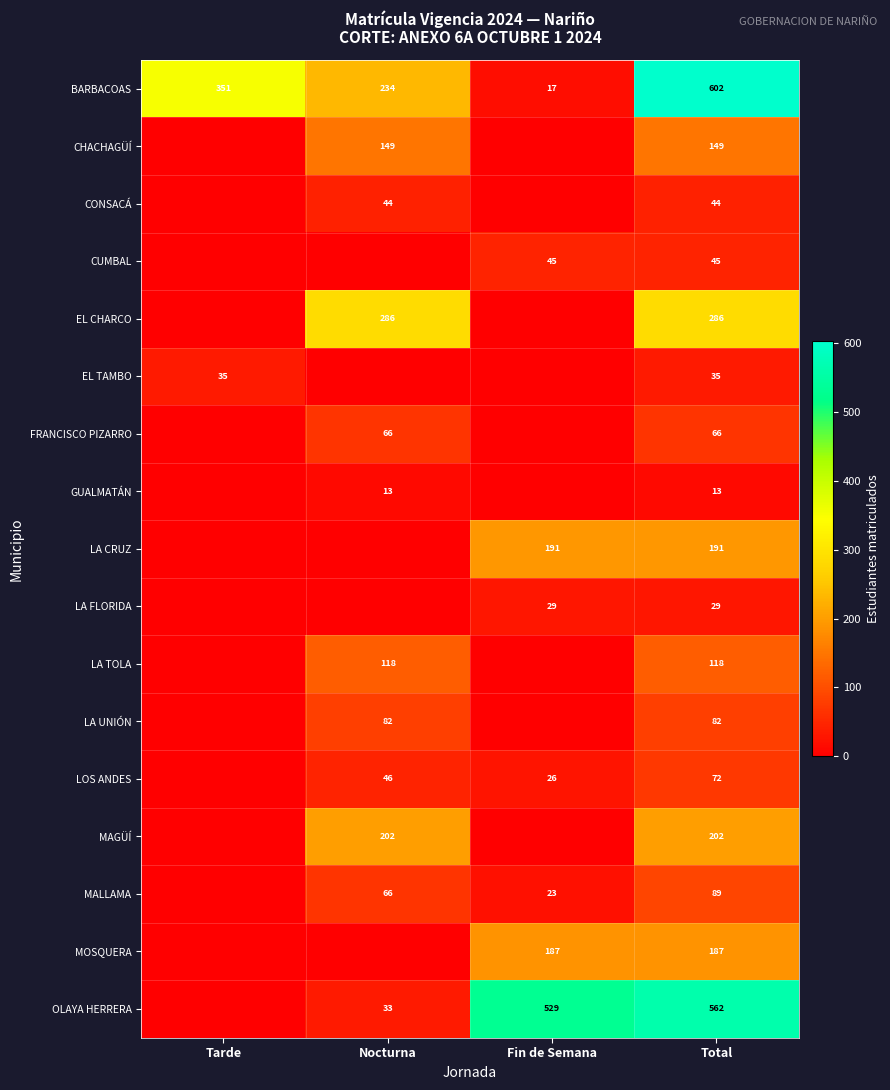

Is it true that OLAYA HERRERA equals 529 at Fin de Semana?

True